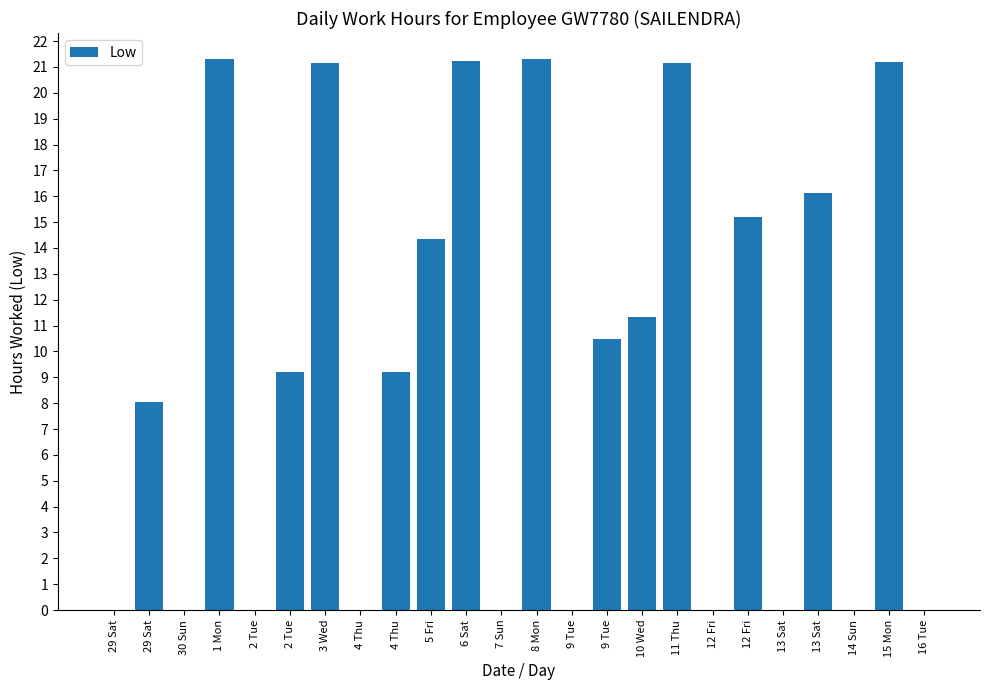

Does the chart contain stacked bars?

No